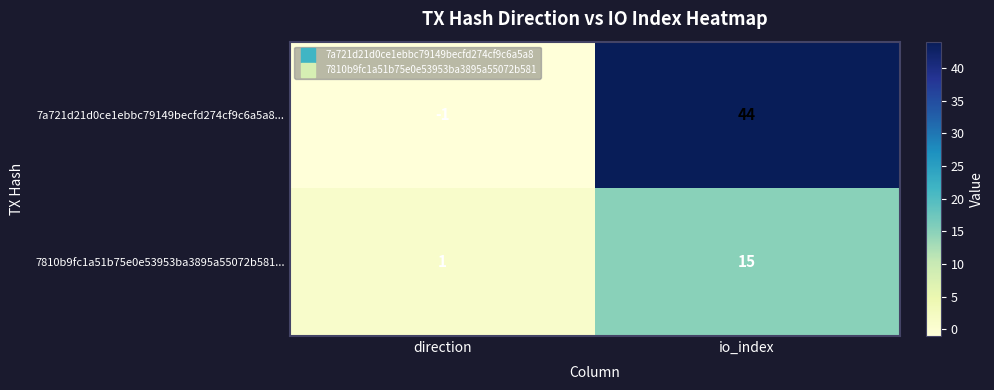

Which category has the highest value in the 7a721d21d0ce1ebbc79149becfd274cf9c6a5a8... series?

io_index